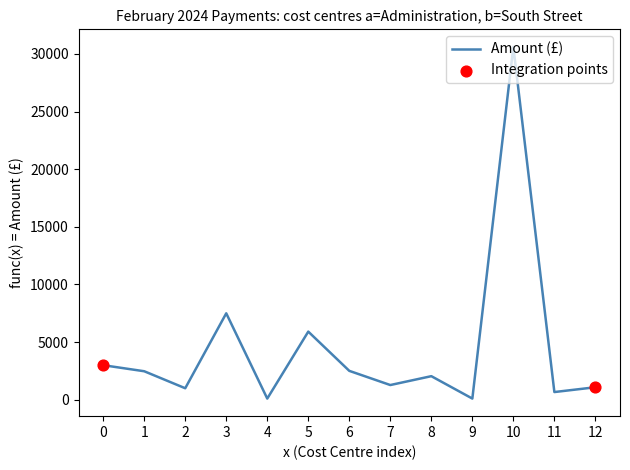

What is the ratio of the value at 8 to the value at 2?

2.0